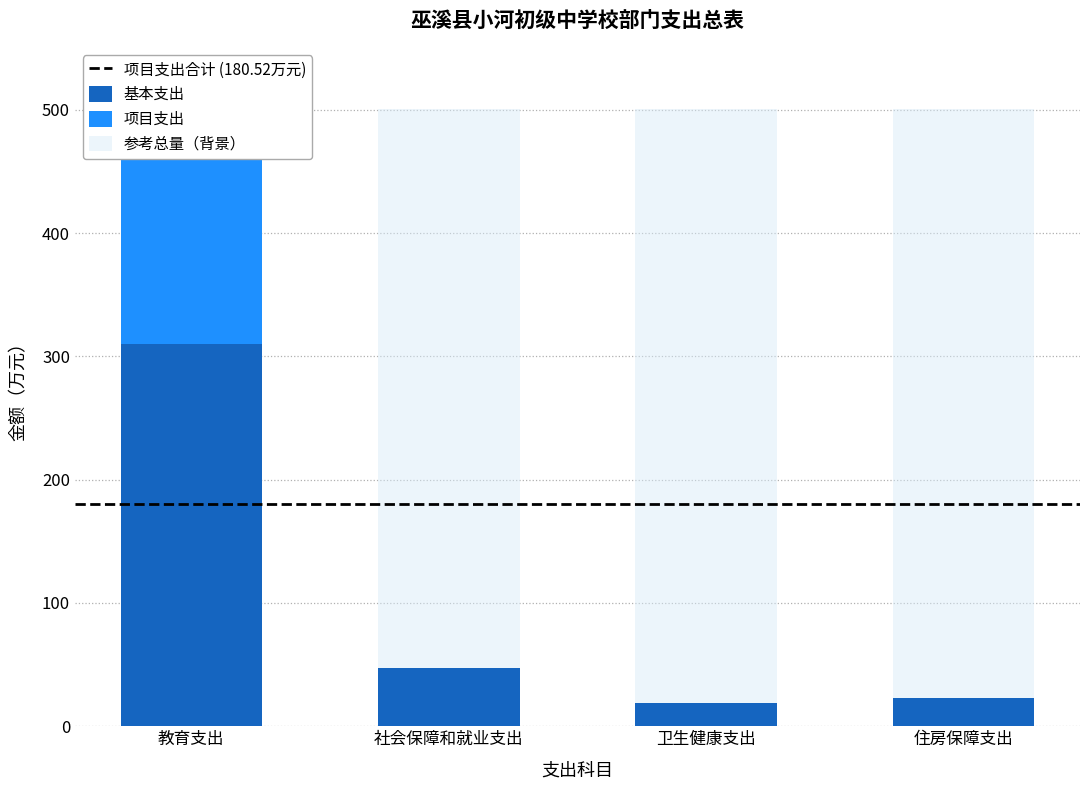

How many groups of bars are there?

4